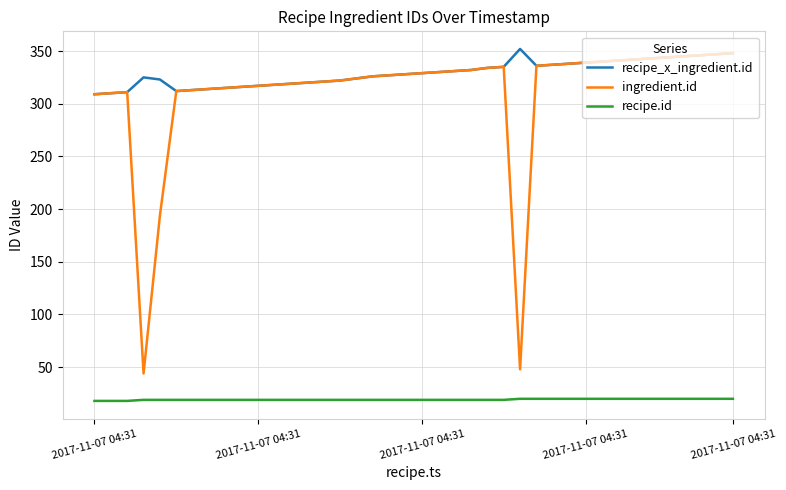

What is the minimum value shown in the chart?

18